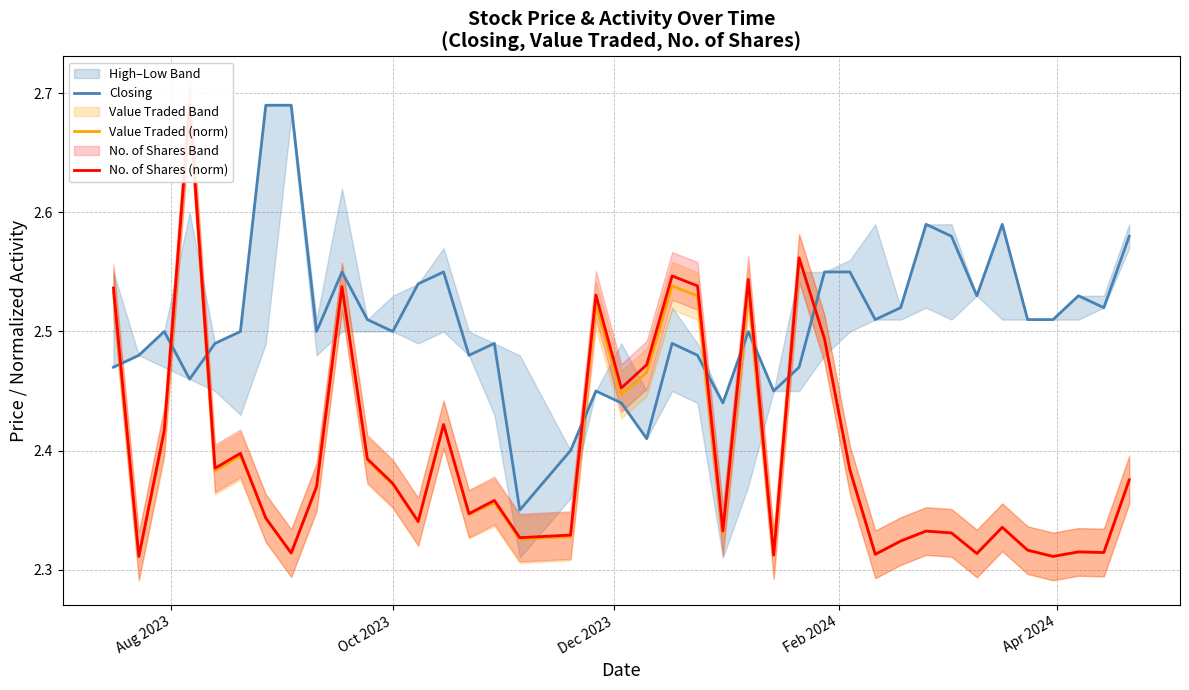

True or false: Closing has a value of 3.6 at 13.

False